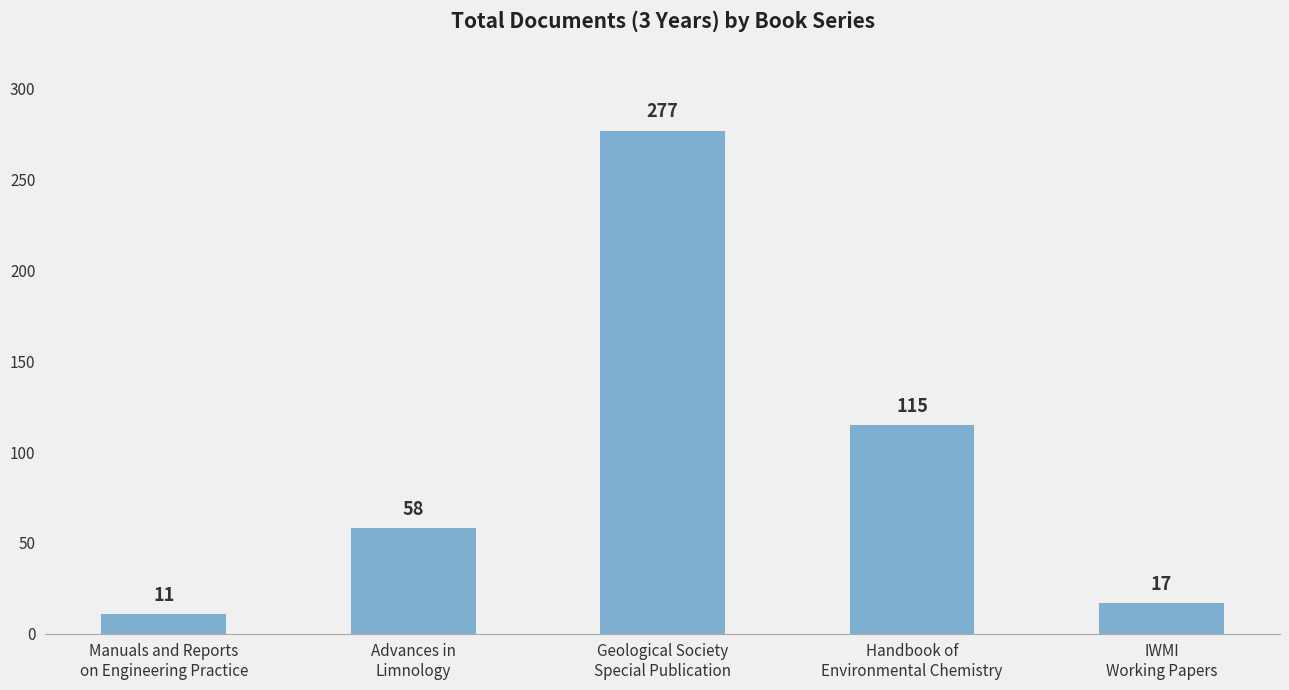

The chart shows a value of 180 at Geological Society
Special Publication. True or false?

False